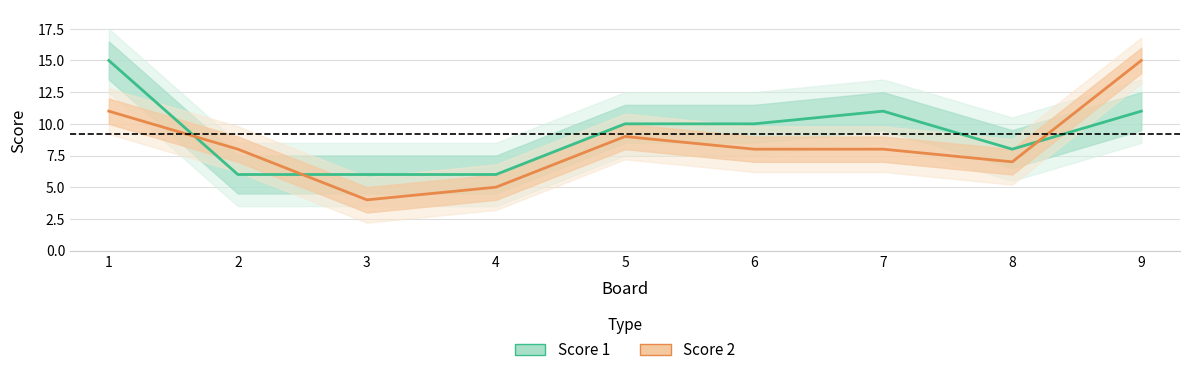

Reading left to right, transcribe all the data shown in this chart.

Score 1: 1=15	2=6	3=6	4=6	5=10	6=10	7=11	8=8	9=11
Score 2: 1=11	2=8	3=4	4=5	5=9	6=8	7=8	8=7	9=15